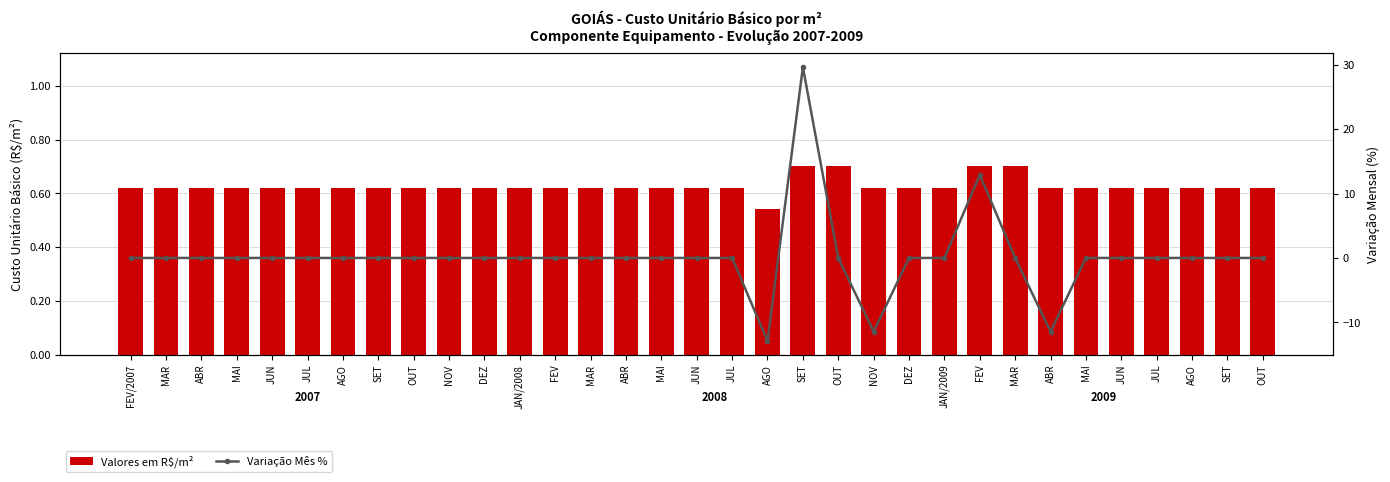

What is the lowest value of the Variação Mês % series?

-12.9